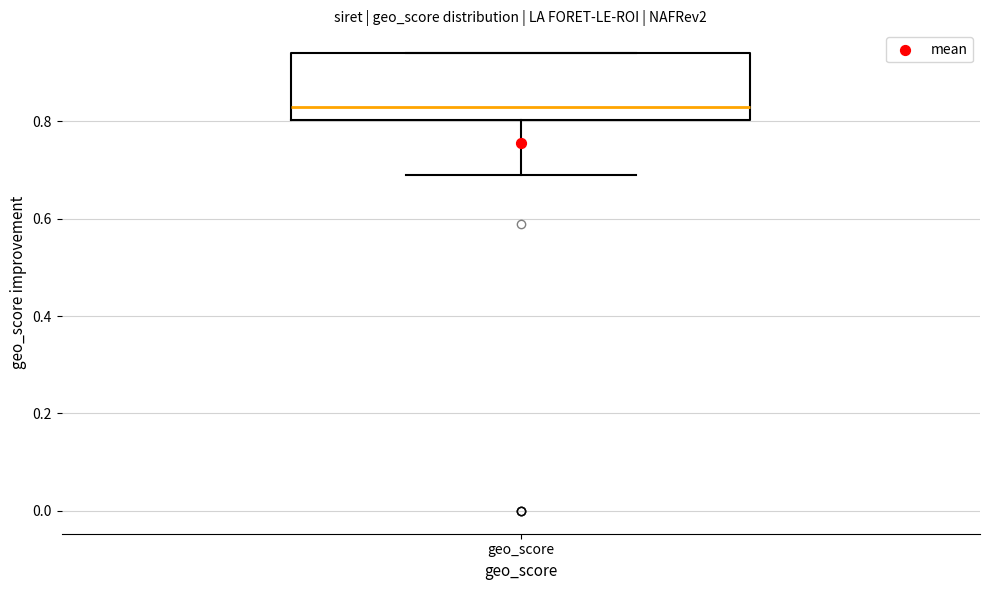

Transcribe this box plot: give where the median line is, the range the box spans, and where the two whiskers end, as read against the y-axis. The values are not printed on the chart, so give them approximately, as read against the axis.

median 0.84, box 0.80 to 0.94, whiskers 0.70 to 0.94